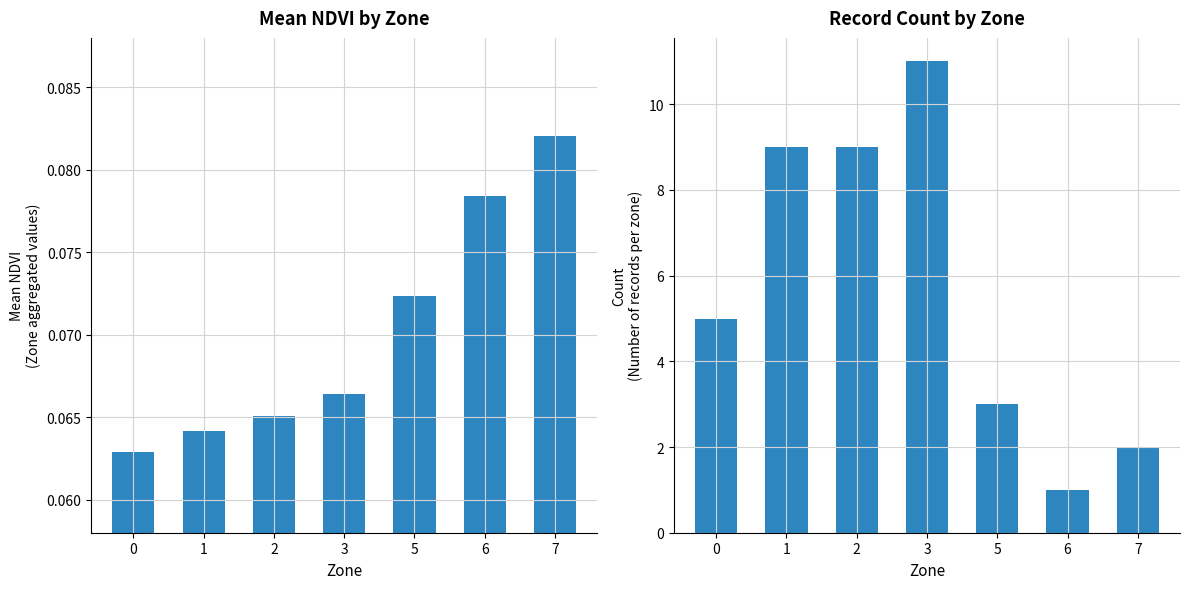

How many data points does each series have?

7